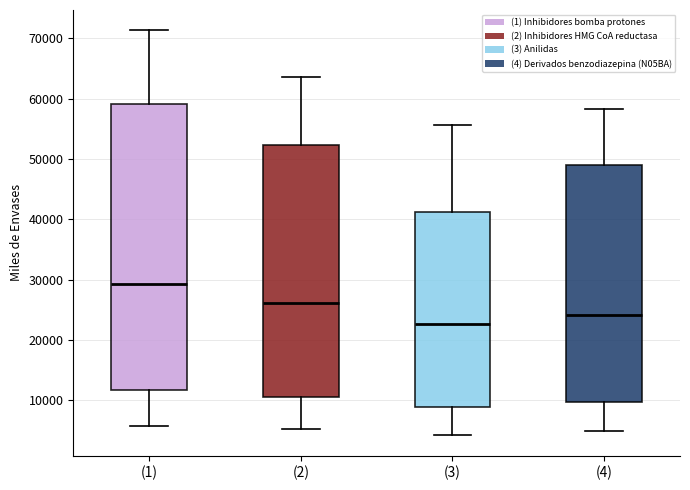

Where does the median line of the box for (3) sit on the y-axis? The values are not printed on the chart, so give them approximately, as read against the axis.

23000